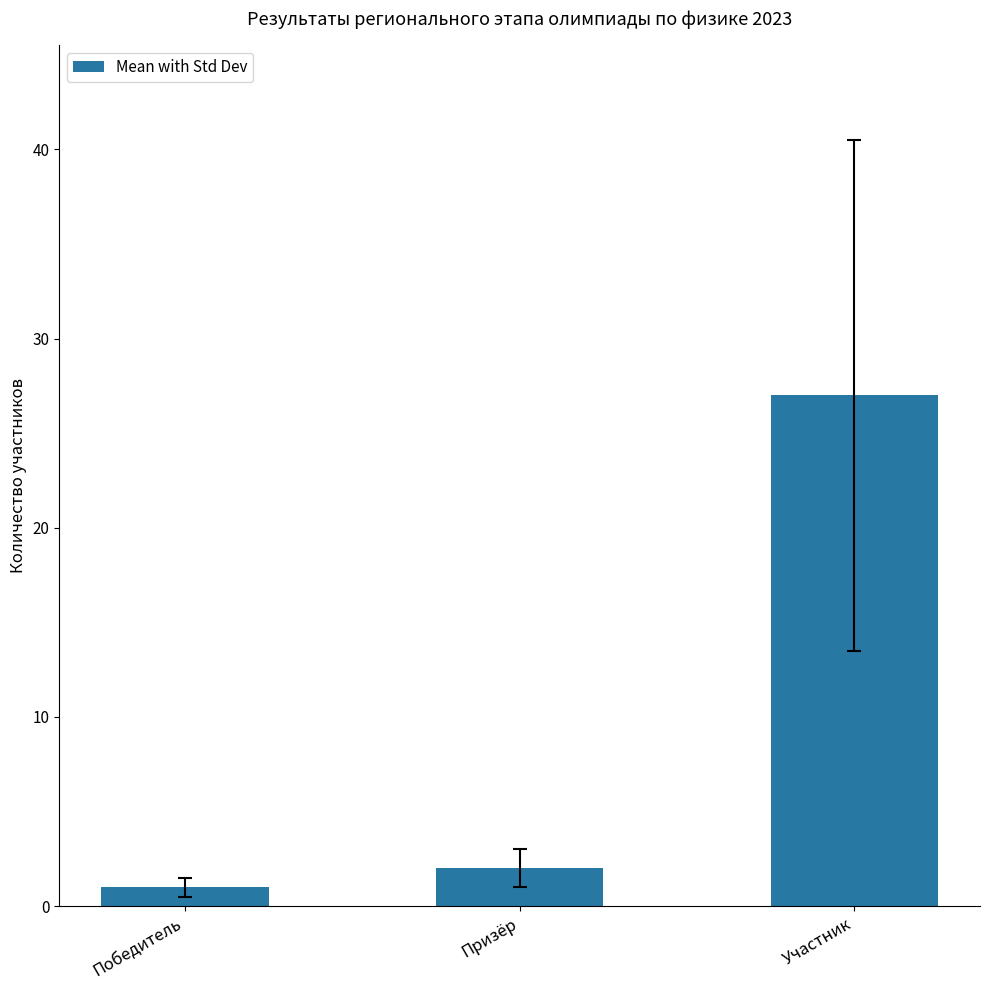

Rank the categories by value from highest to lowest.

Участник, Призёр, Победитель